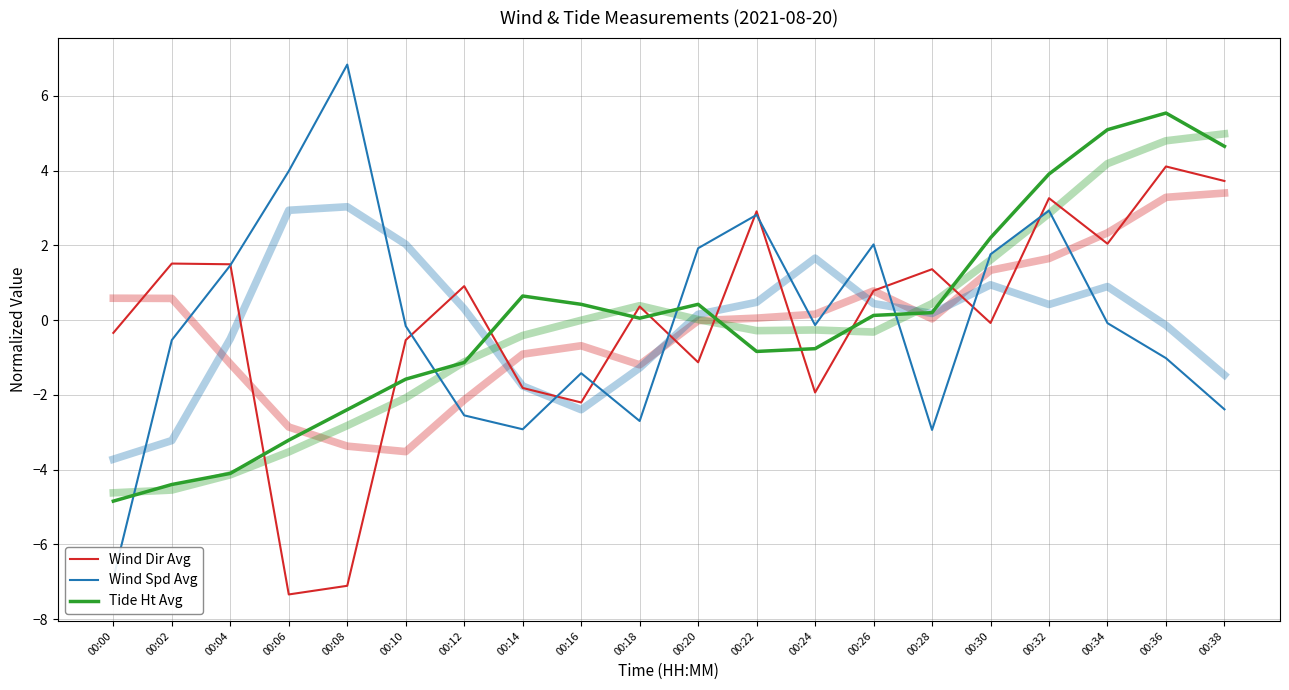

At which label does Tide Ht Avg first exceed 0?

00:14